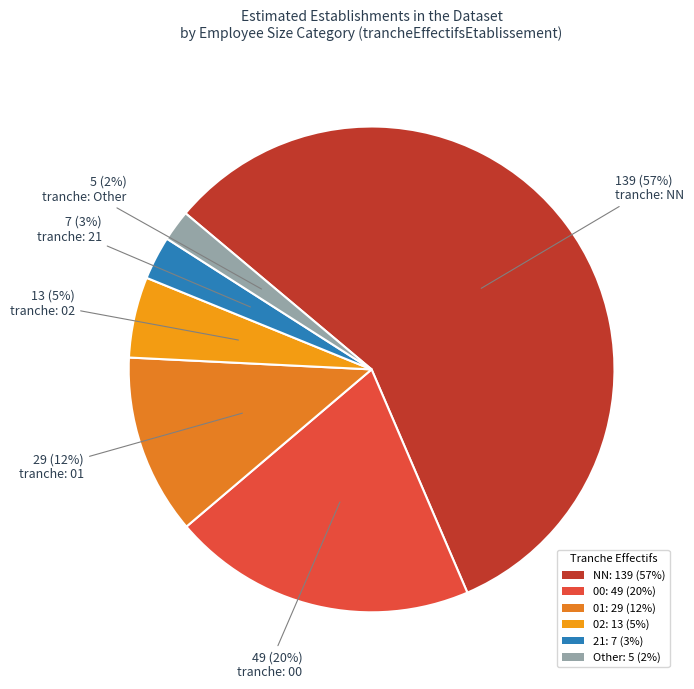

Which category has the smallest portion of the pie?

Other